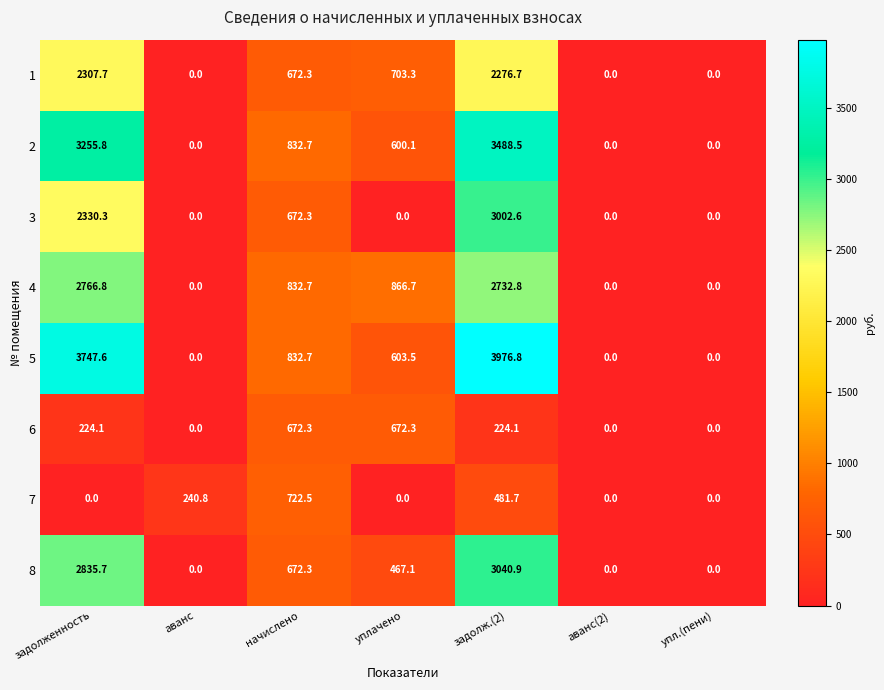

Is the value of 3 at упл.(пени) greater than the value of 7 at начислено?

No